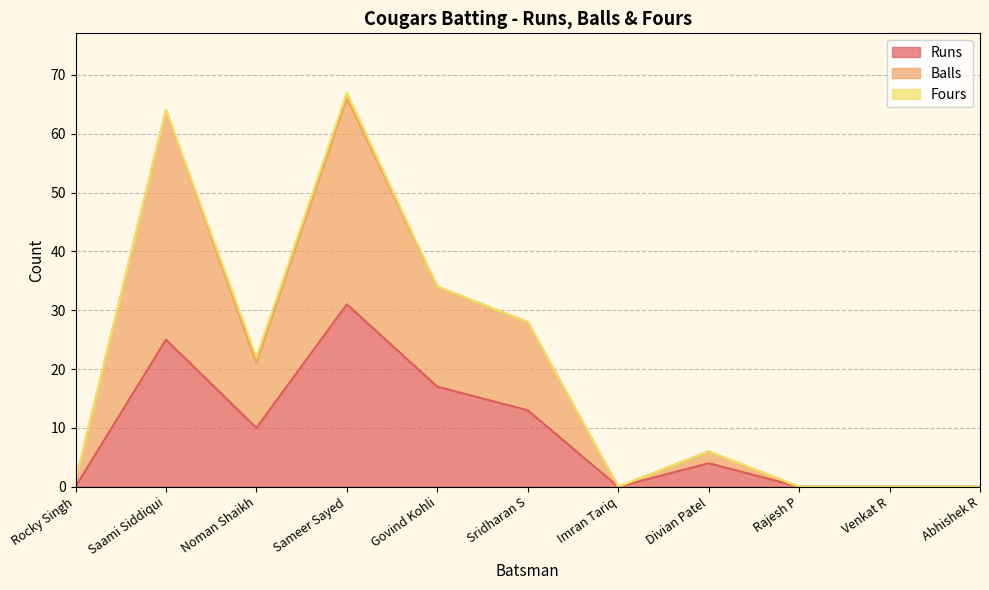

Is the value of Balls at Rajesh P greater than the value of Runs at Sridharan S?

No